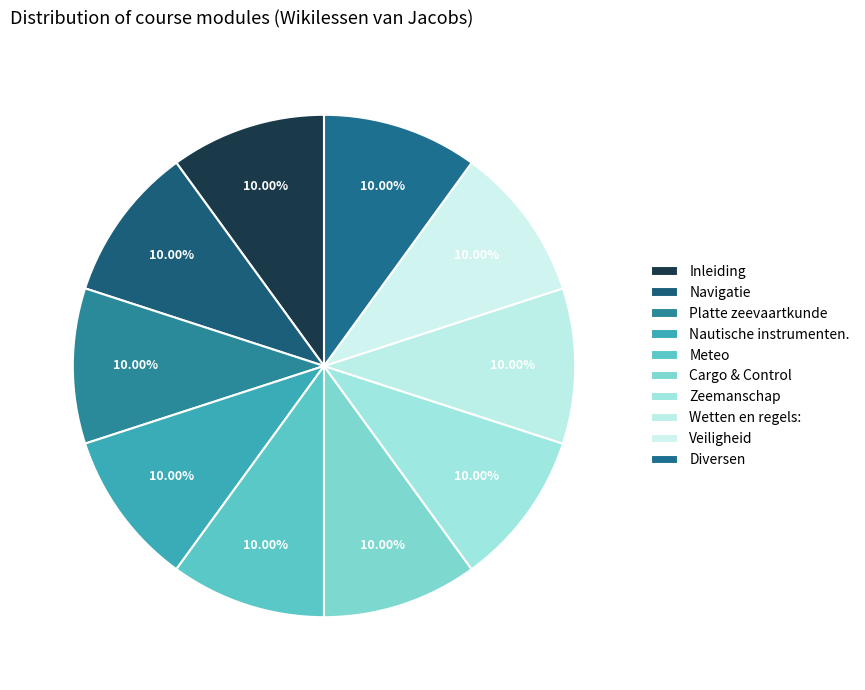

Which category has the biggest portion of the pie?

Veiligheid